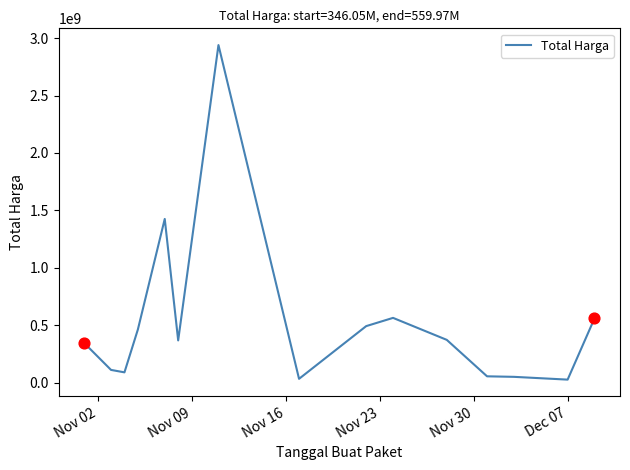

What is the greatest value displayed?

2938963240